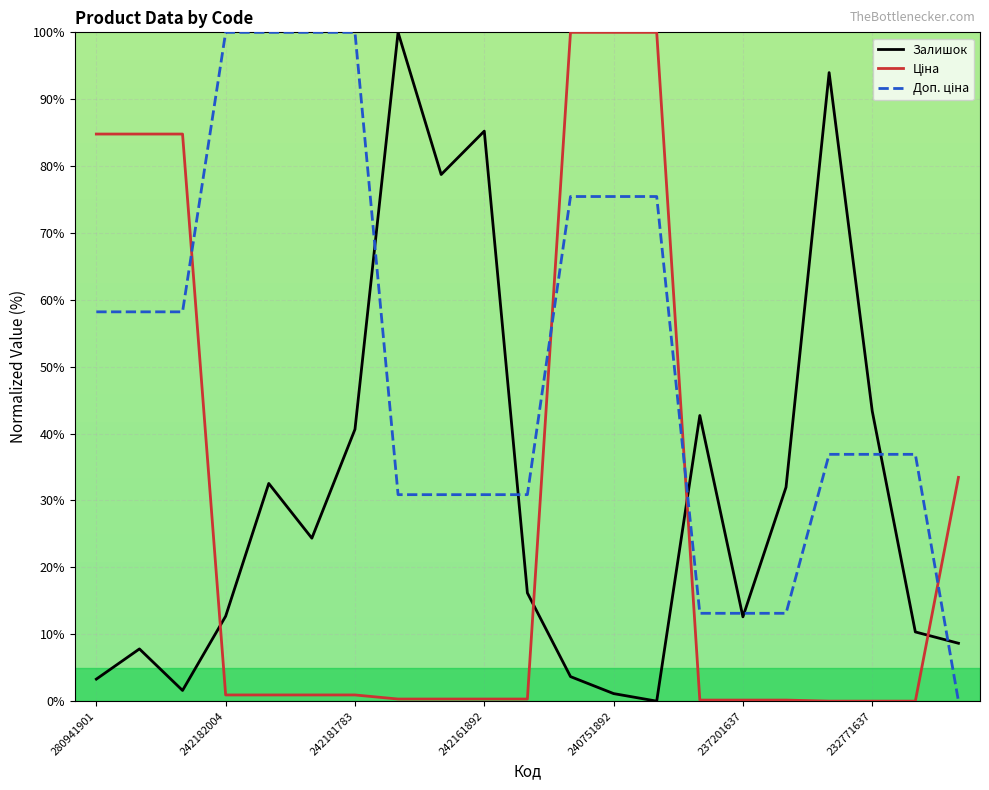

What is the greatest value displayed?

100.0